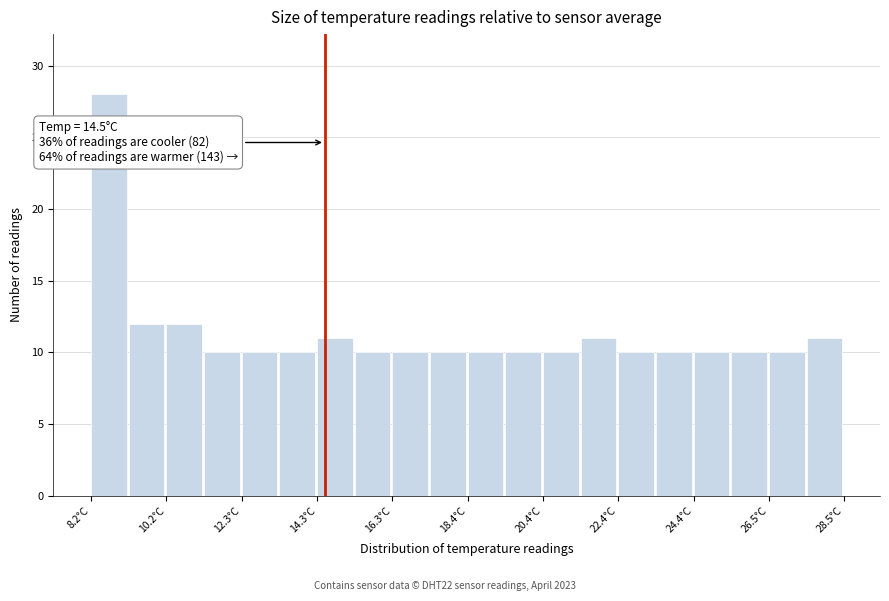

Read against the x-axis, roughly where is the centre of the tallest bar?

8.5